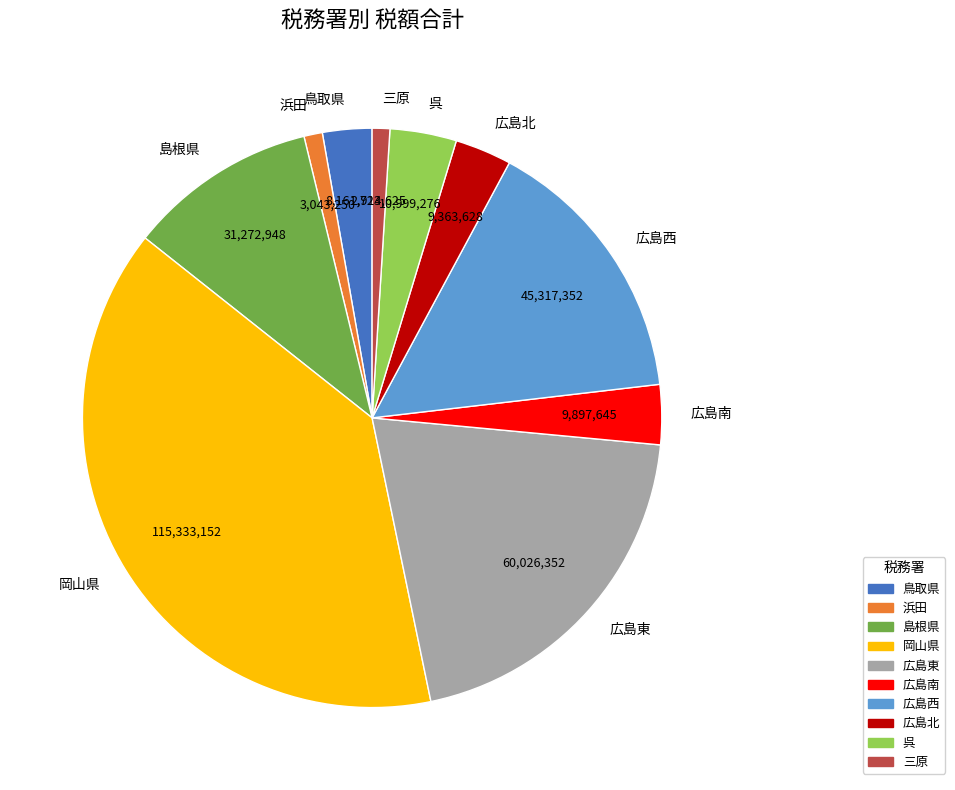

Does 広島南 represent more than half of the total?

No